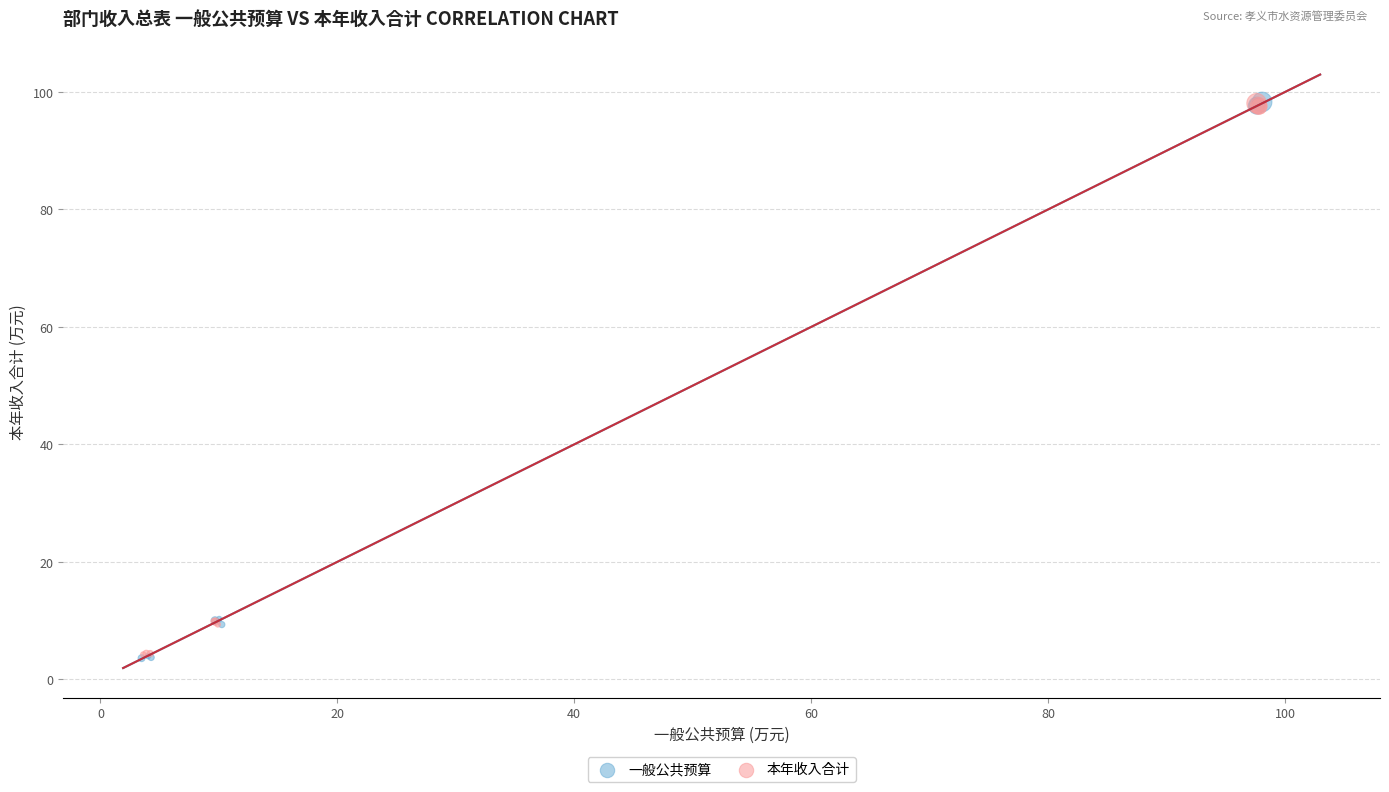

Which series has the widest spread of Y values?

一般公共预算